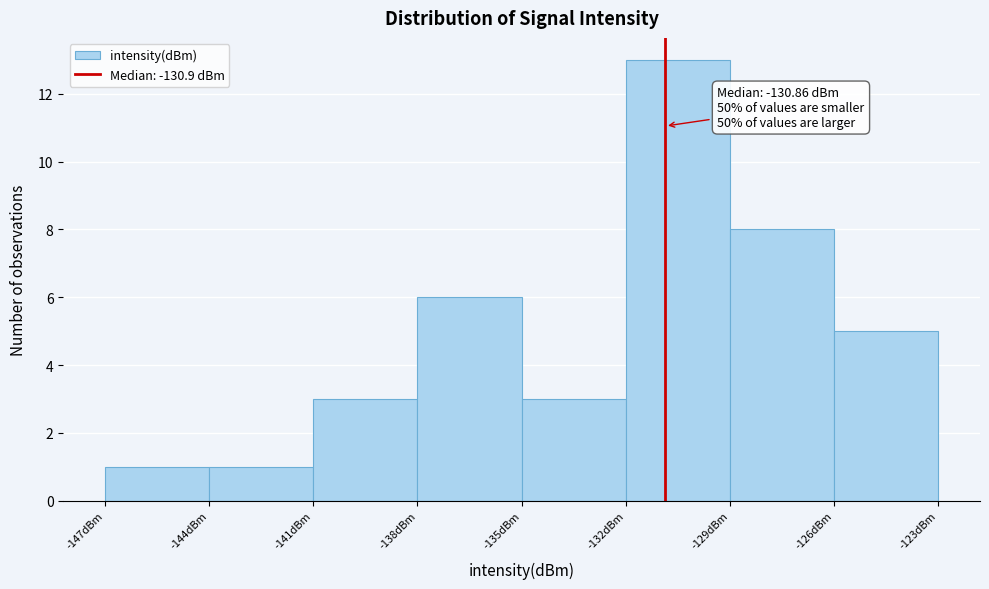

Over which range of the x-axis is the bar tallest?

-132 to -129